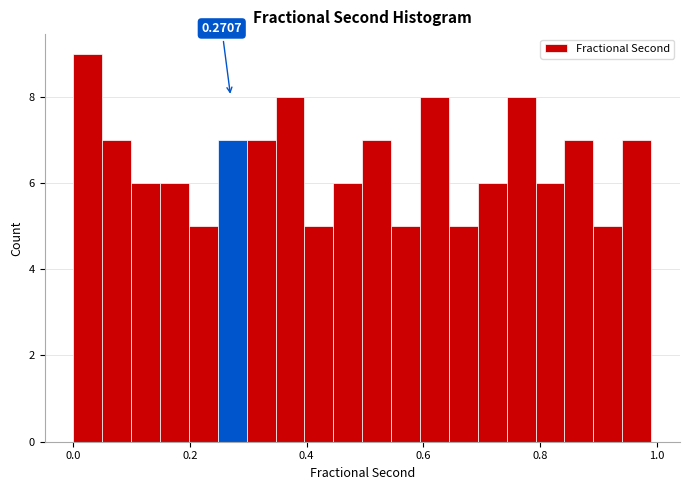

Read against the x-axis, roughly where is the centre of the tallest bar?

0.02